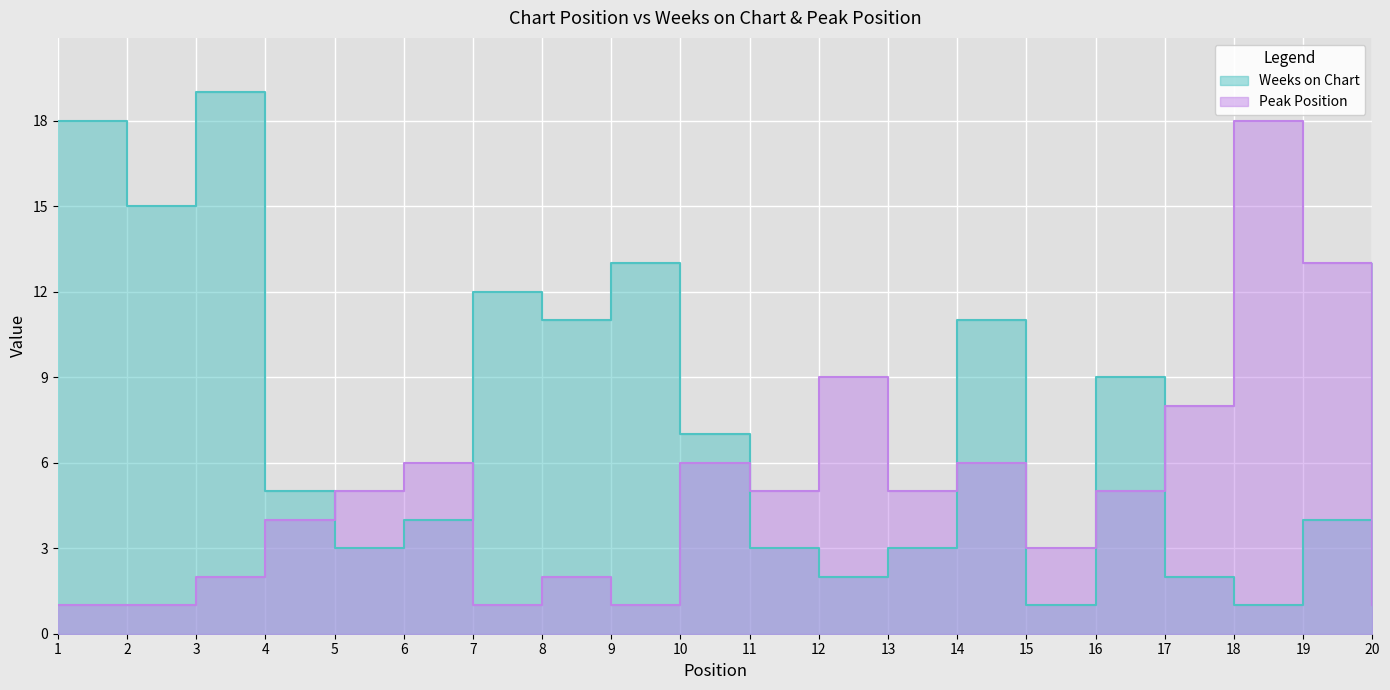

What is the difference between the highest and lowest values at 2?

14